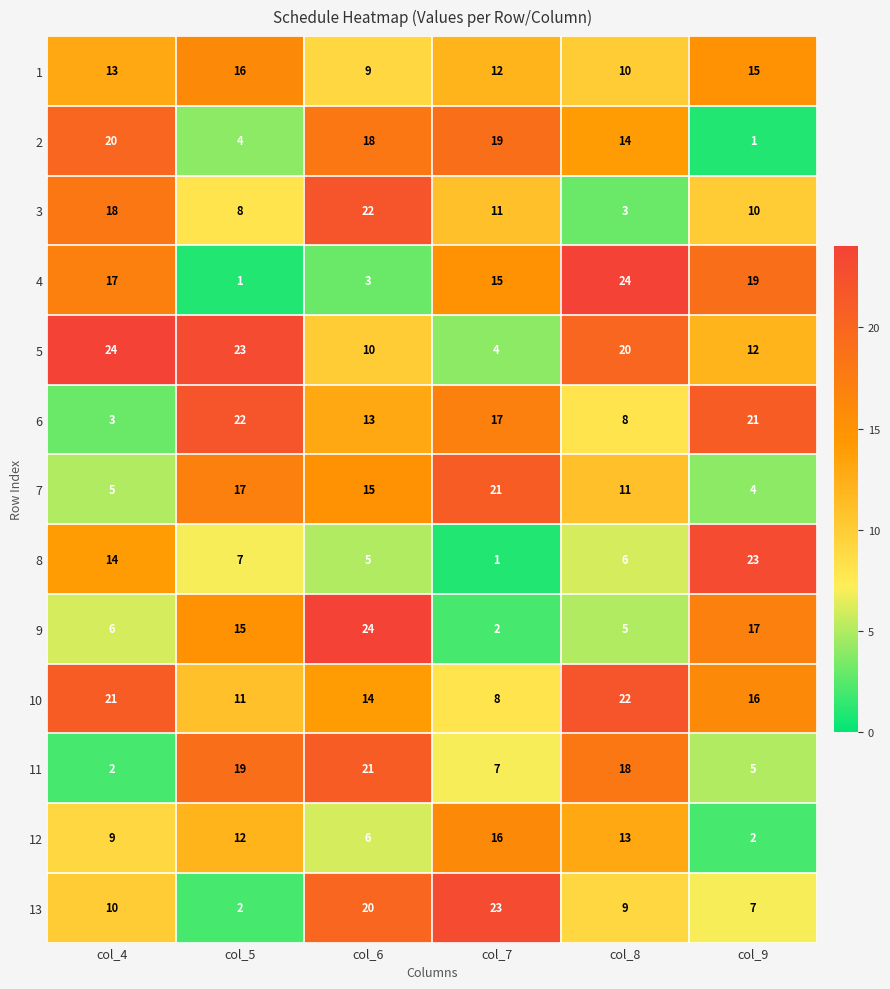

At col_4, list the series in order from smallest to largest.

11, 6, 7, 9, 12, 13, 1, 8, 4, 3, 2, 10, 5